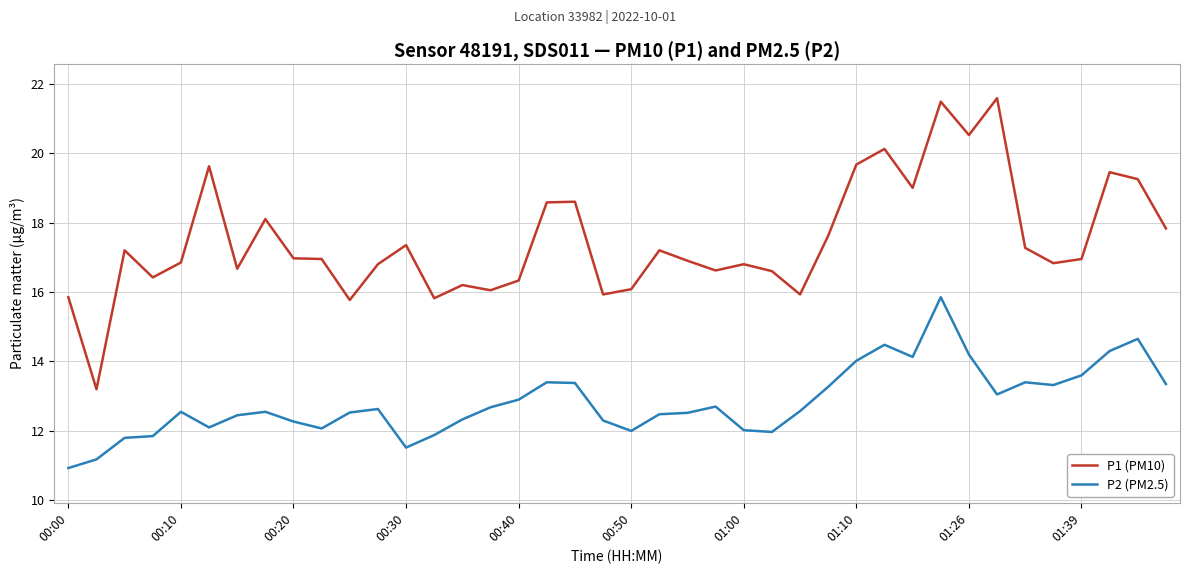

What is the sum of all P1 (PM10) values?

699.0